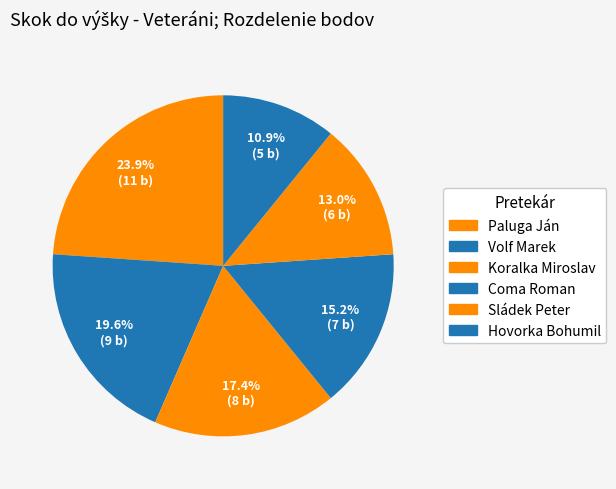

How many slices are in this pie chart?

6